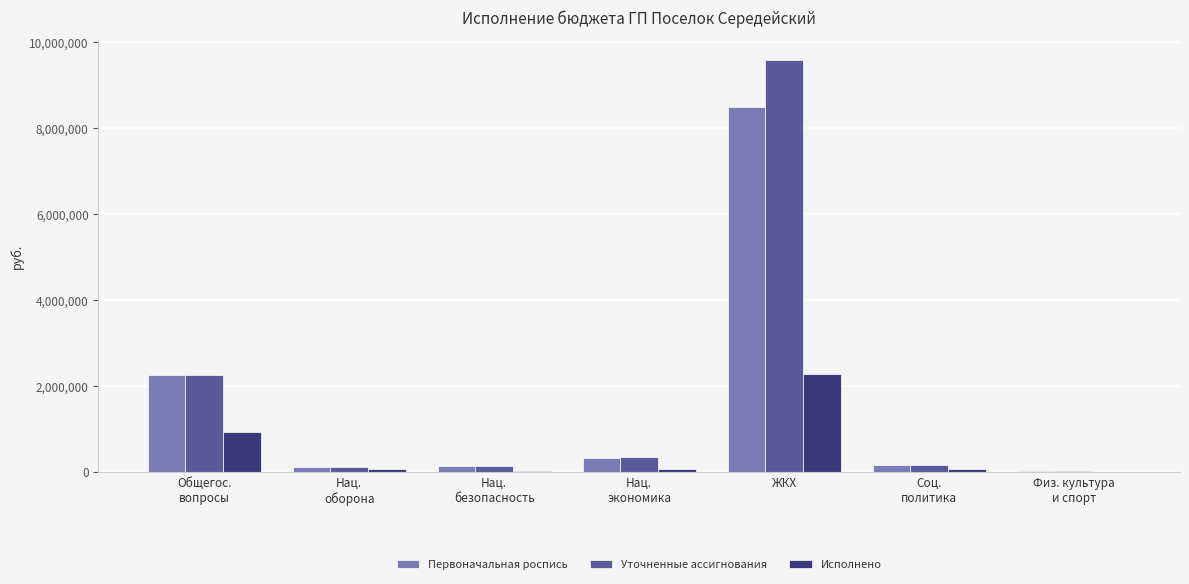

What is the sum of all Уточненные ассигнования values?

12624058.1